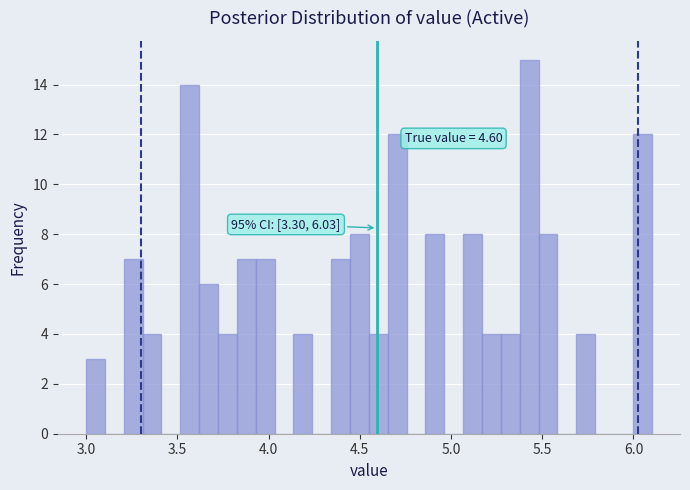

Around what value on the x-axis is the tallest bar? Give the approximate position of its centre, as read against the axis.

5.45